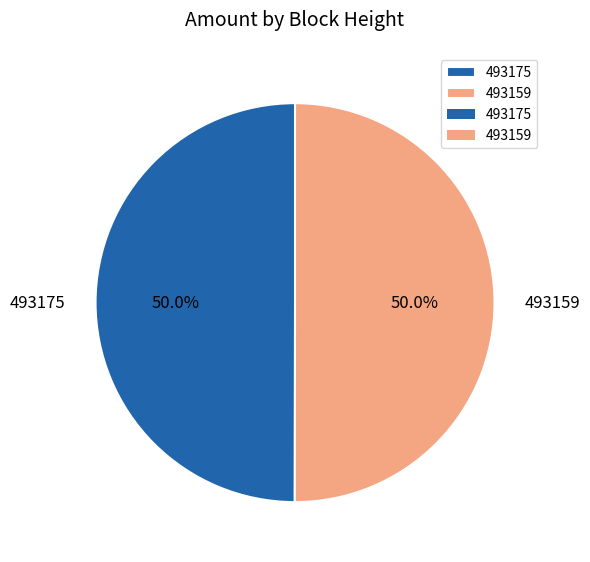

Count the number of slices in the pie.

2